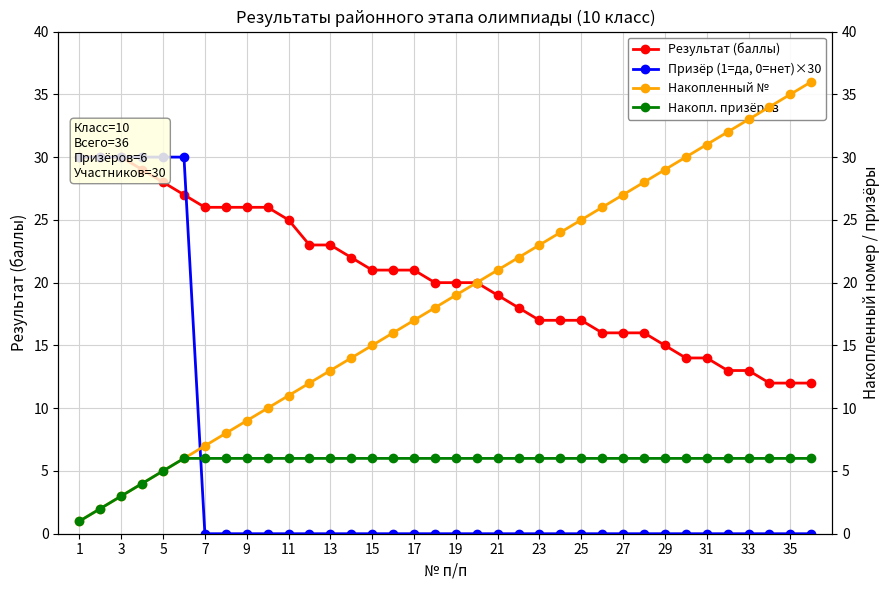

What is the difference between the second highest and second lowest values in the Результат (баллы) series?

18